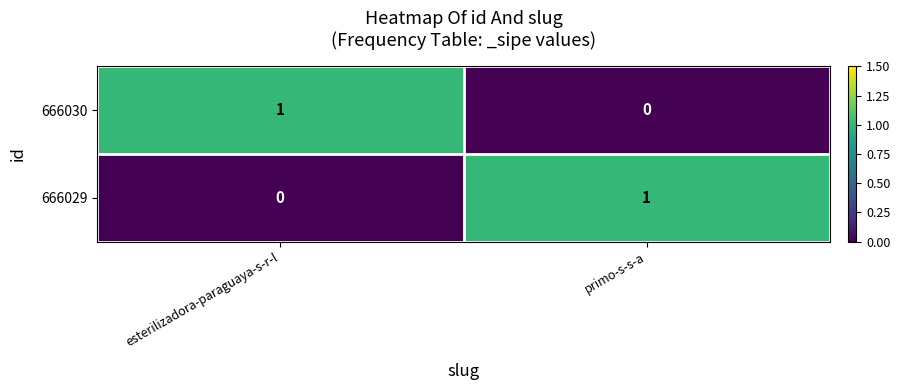

At how many categories does at least one series exceed 0?

2